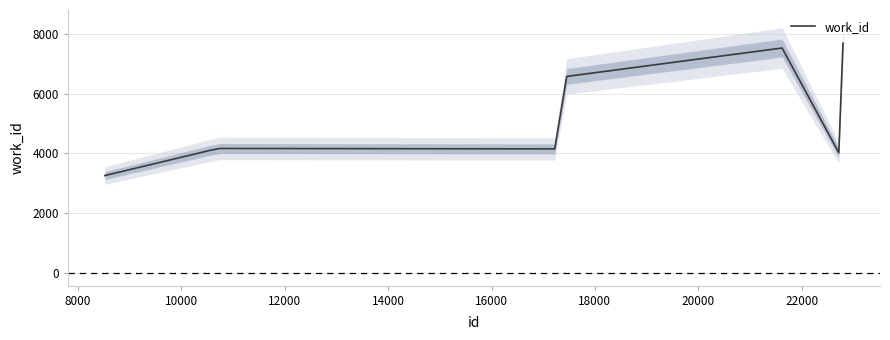

Reading left to right, what are all the values shown in this chart?

3259	4104	4165	4165	4151	6572	7522	4024	7682	7682